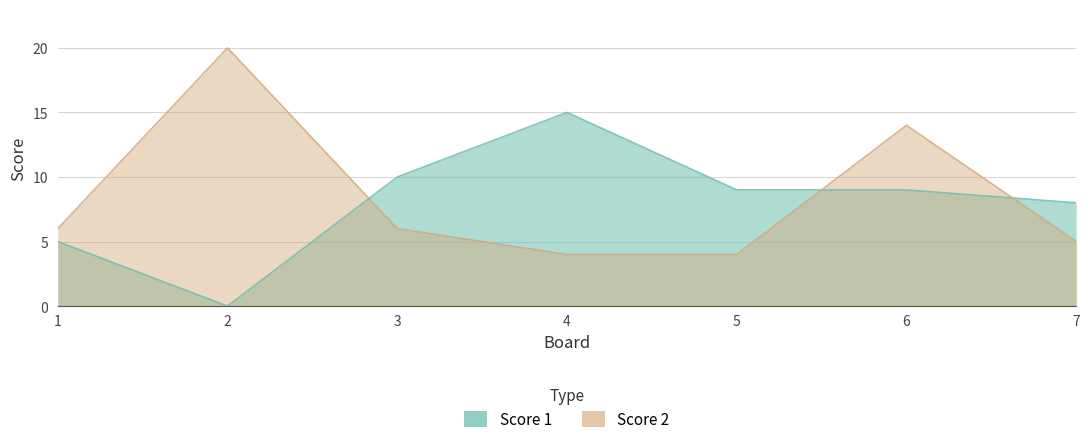

How many positive values does the Score 1 series have?

6